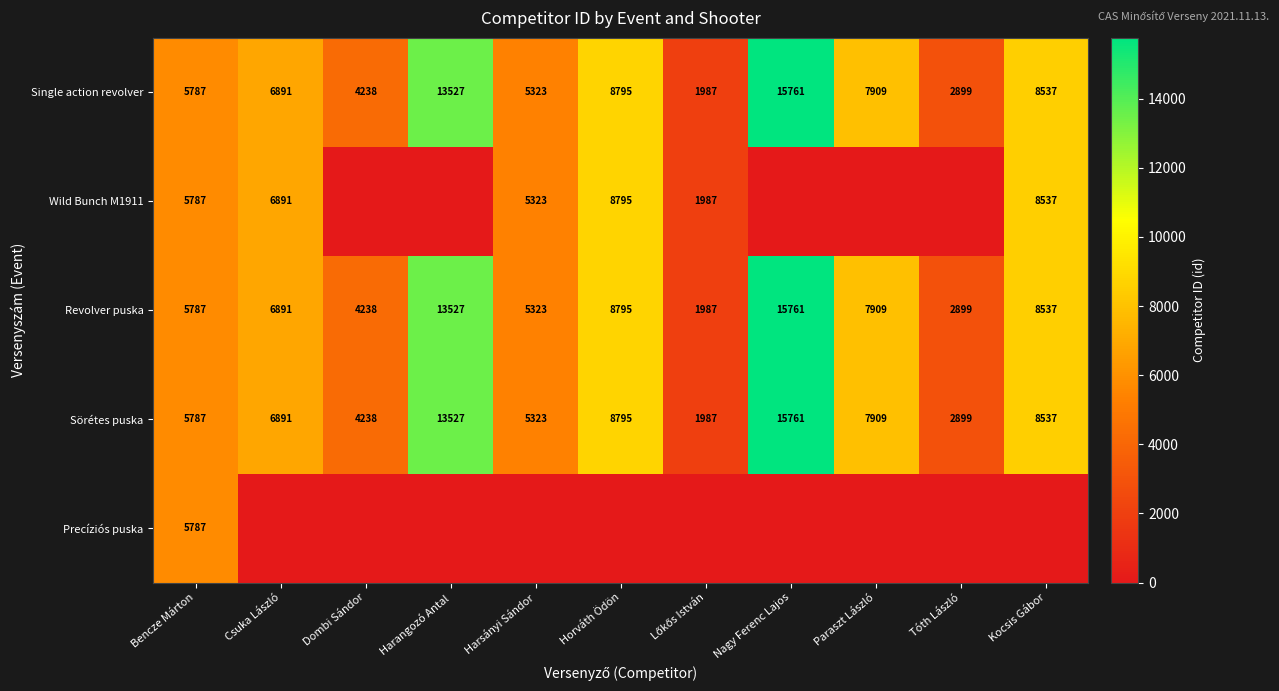

What is the maximum value for Sörétes puska?

15761